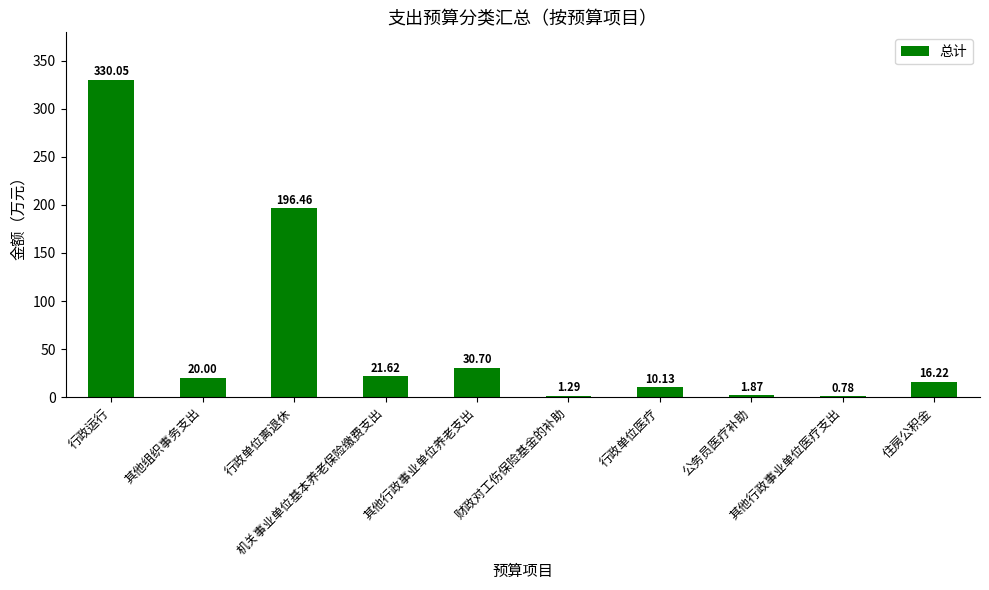

What is the difference between the values at 其他行政事业单位医疗支出 and 公务员医疗补助?

1.1